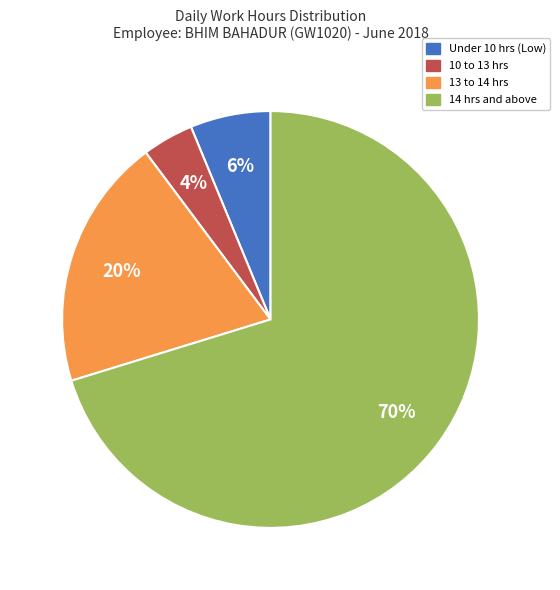

Is there any slice that represents more than half of the pie?

Yes